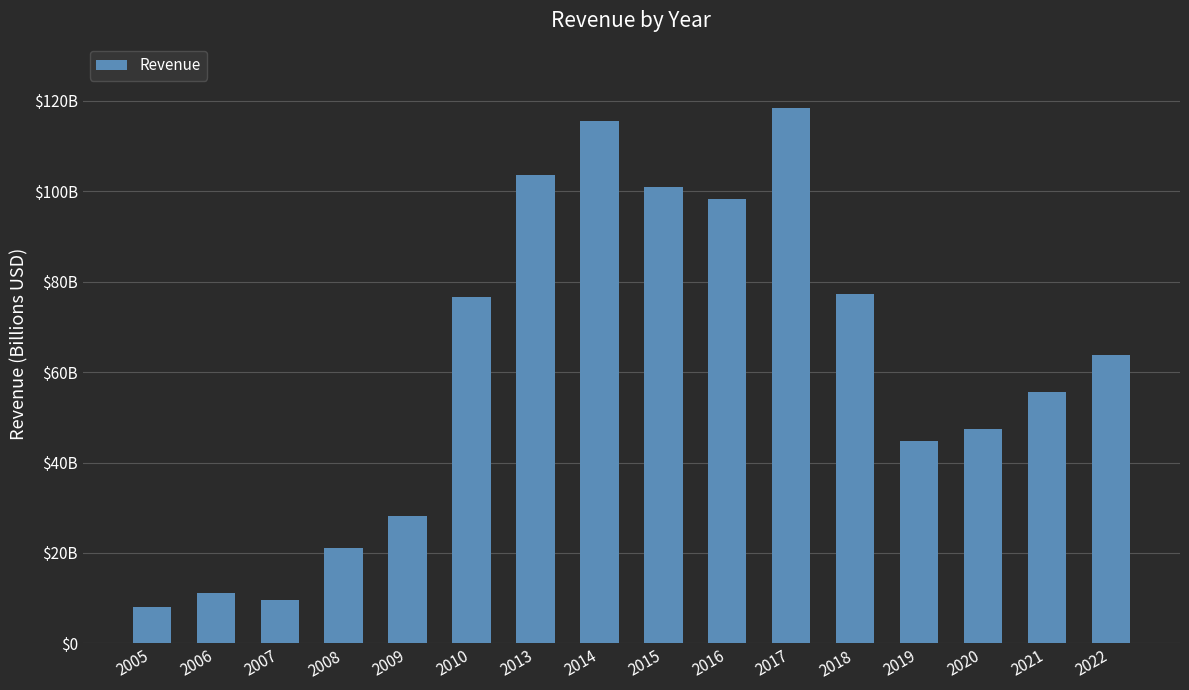

What is the sum of the values at 2017 and 2019?

163239600000